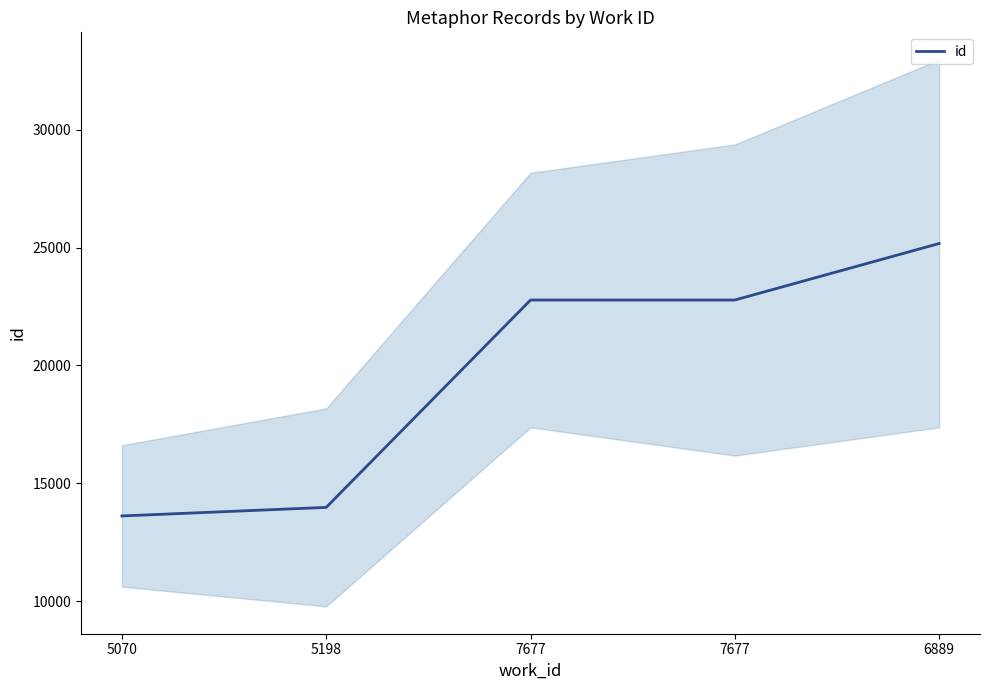

Between 7677 and 5070, which is larger?

7677